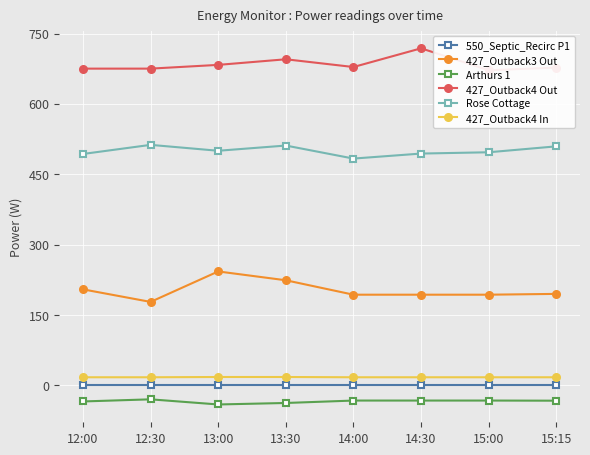

What is the difference between the second highest and minimum values in the 427_Outback4 In series?

0.6